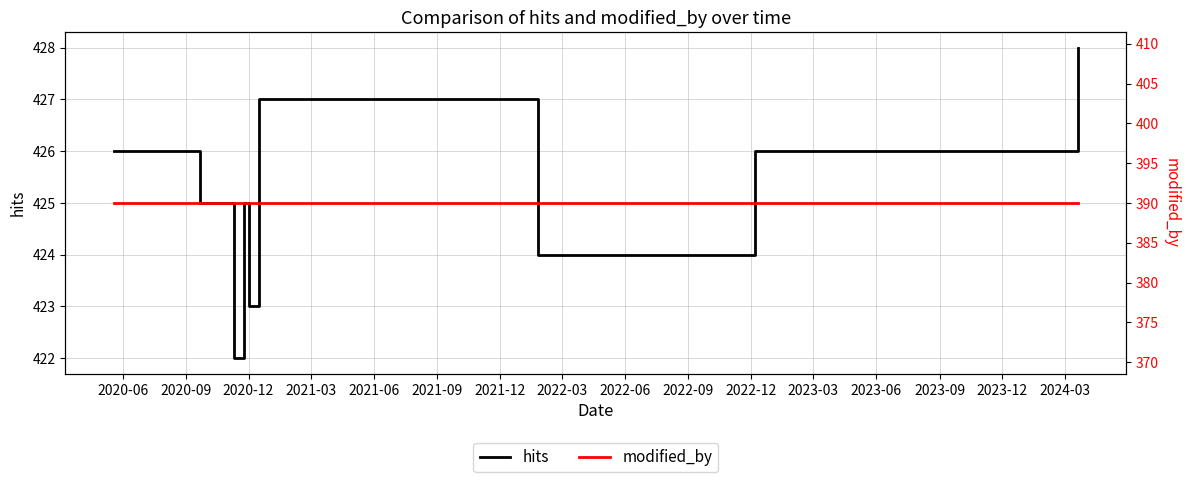

What are all the series names shown in the legend?

hits, modified_by